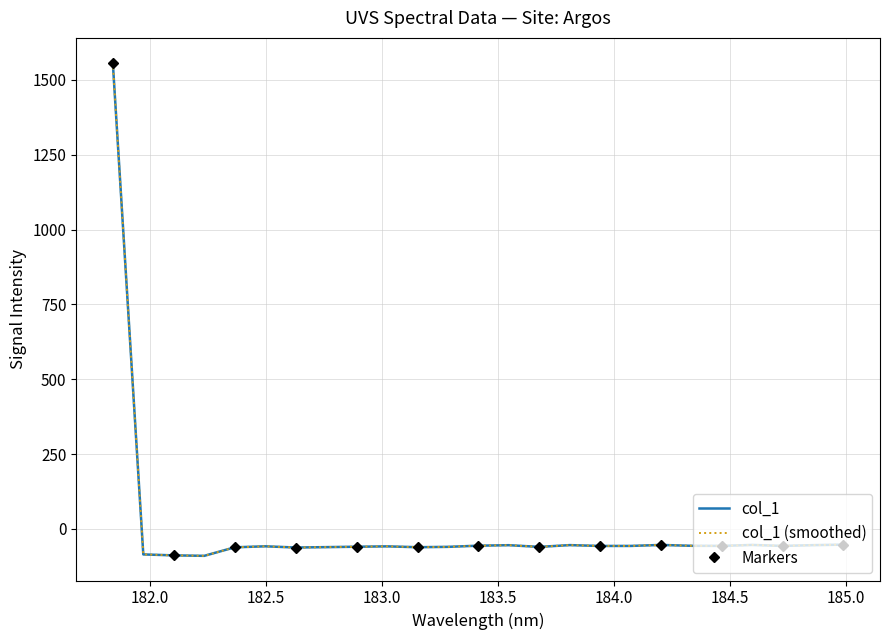

List the labels in order of value, largest first.

181.8418, 184.9911297472, 184.2046578328, 184.5979655002, 183.811206745, 184.8600909338, 183.5488263418, 183.4176122368, 184.3357763242, 184.46687888, 184.7290361848, 184.0735234058, 183.9423730432, 182.498667305, 183.0238743082, 182.8925964608, 183.2863821962, 183.6800245112, 182.7613026778, 183.15513622, 182.3673257152, 182.6299929592, 181.9732053322, 182.1045947288, 182.2359681898